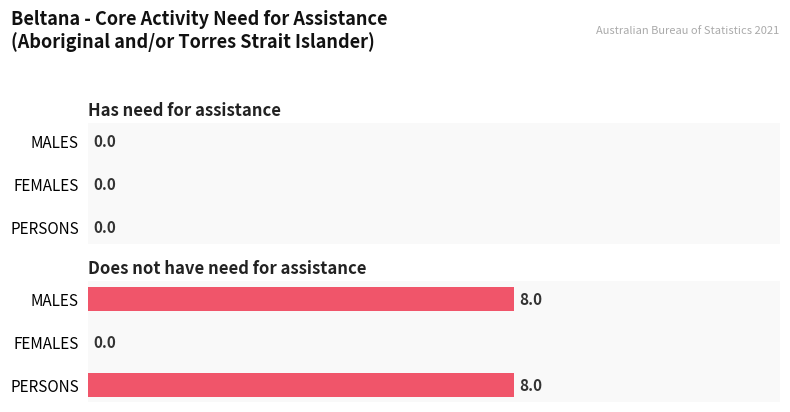

Read the value at MALES.

8